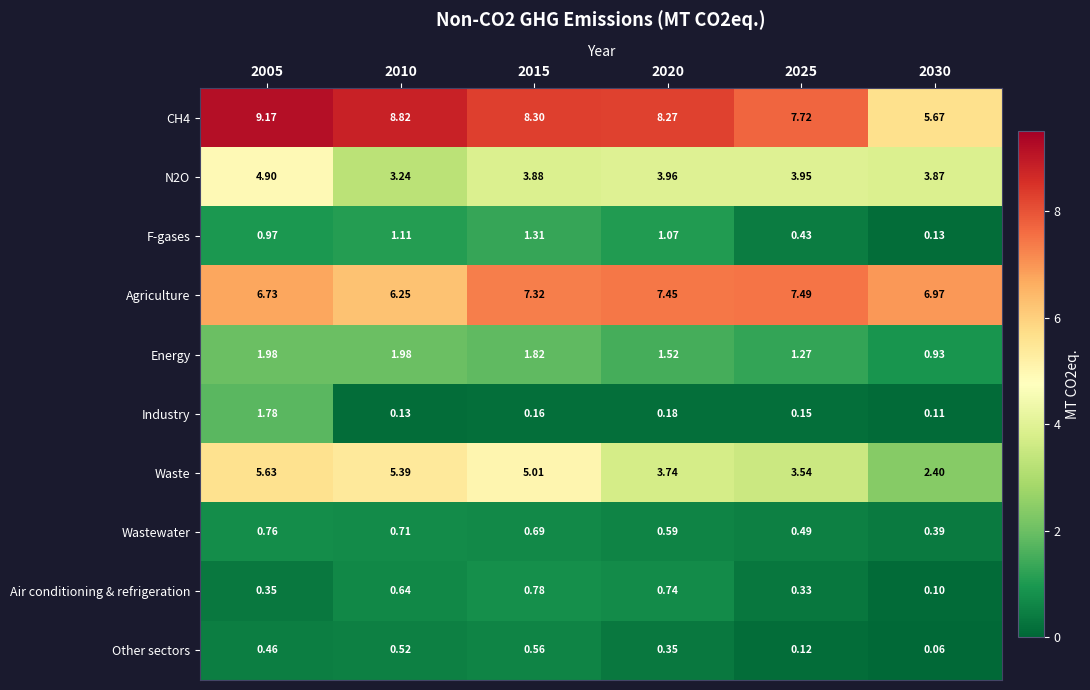

What is the total value across all series at 2005?

32.7